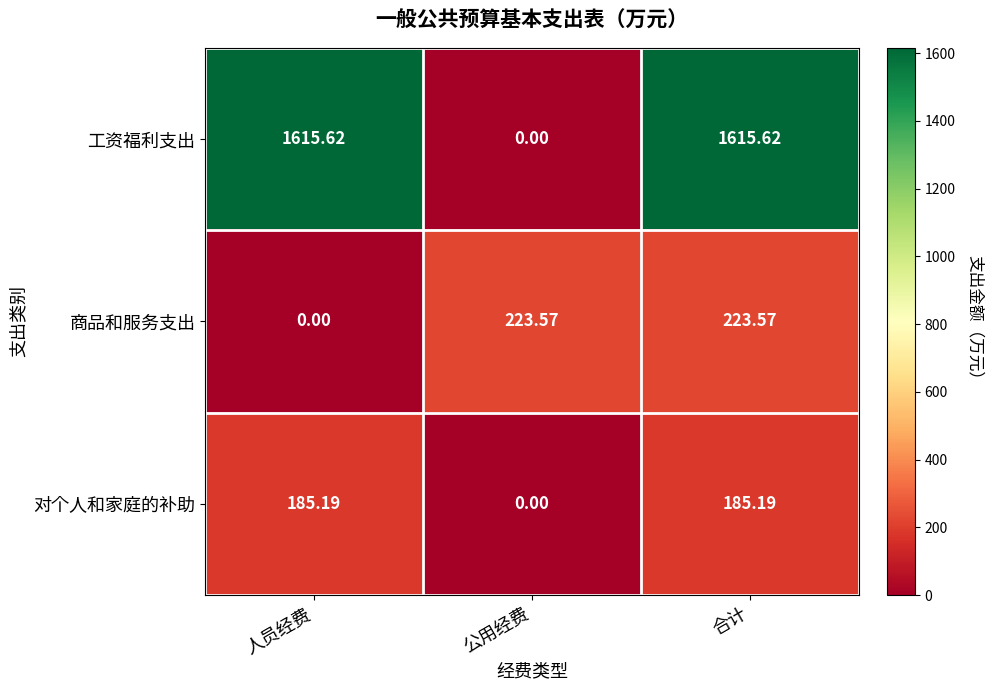

Which series has the widest spread of values?

工资福利支出